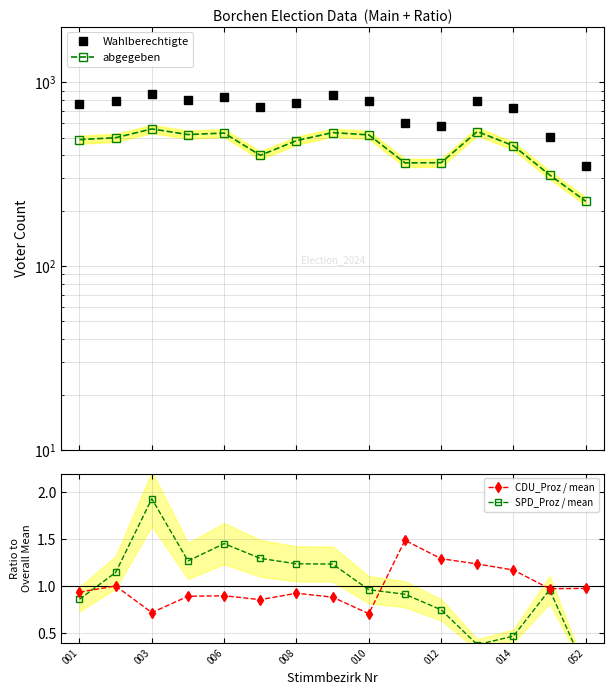

True or false: CDU_Proz / mean has more than 2 interior local peaks.

True